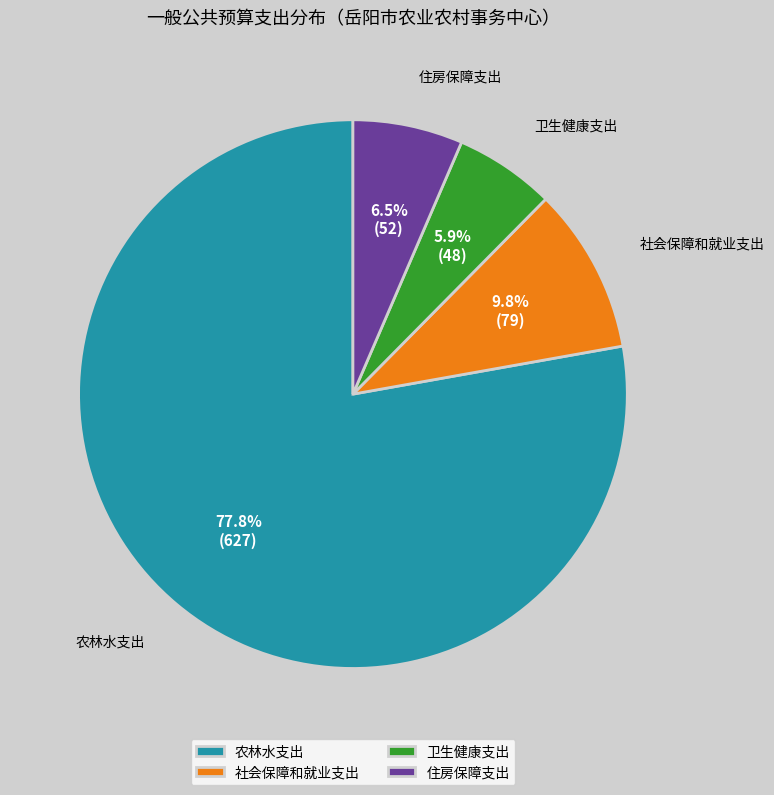

To the nearest percent, what is the difference between the largest and smallest slice percentages?

72%